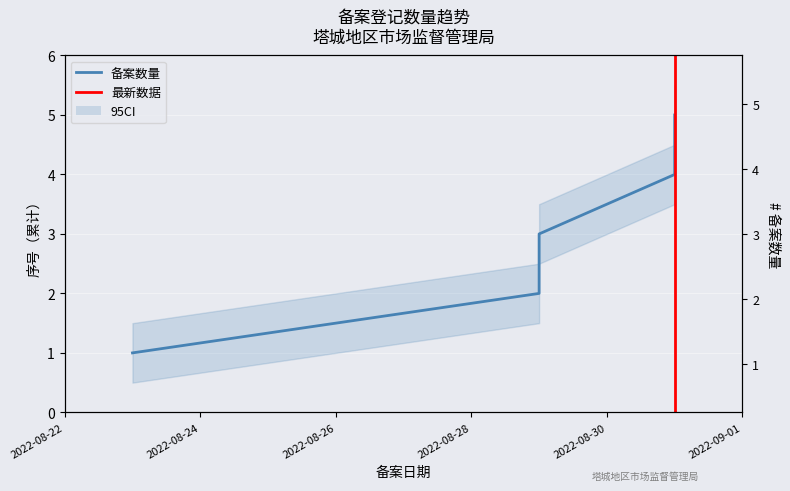

How many distinct data groups are displayed?

1